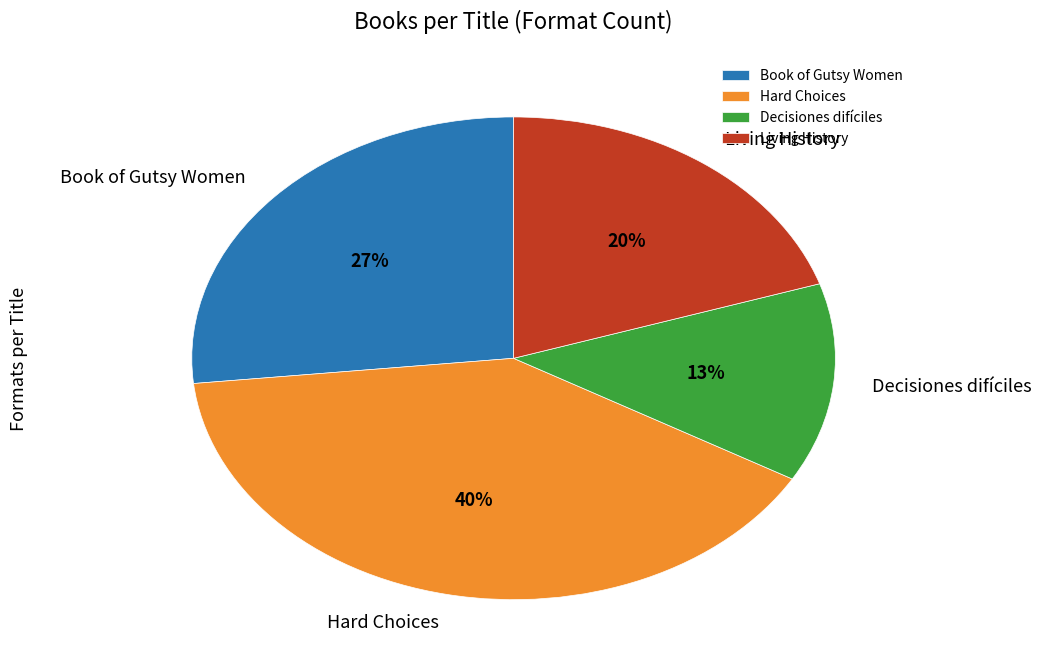

How many slices are in this pie chart?

4